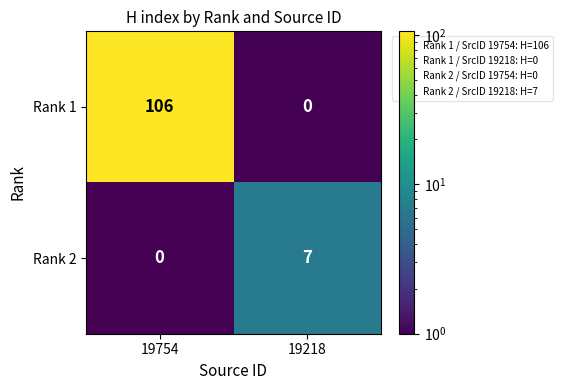

Reading right to left, list all the values displayed in this chart.

Rank 1: 19218=0	19754=106
Rank 2: 19218=7	19754=0